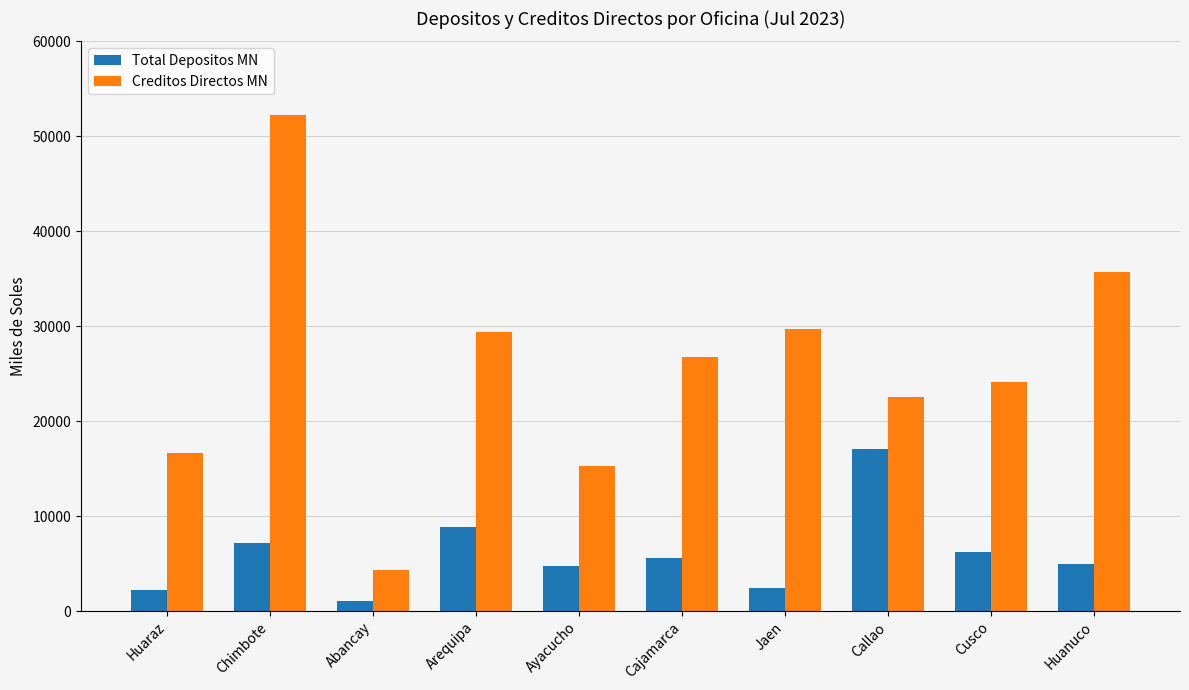

What is the lowest value of the Creditos Directos MN series?

4340.2